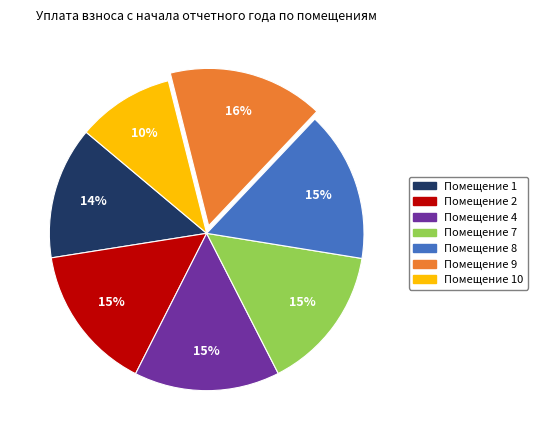

To the nearest percent, what is the average slice percentage?

14%